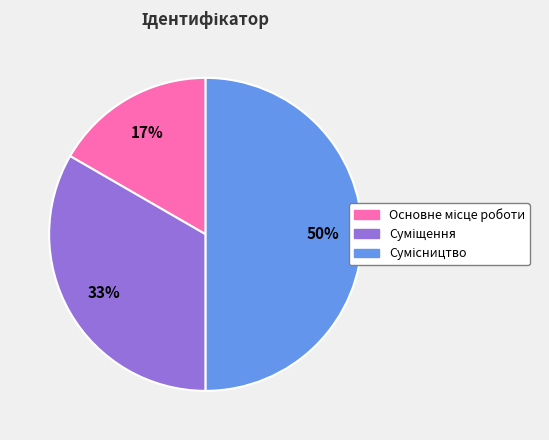

How many segments does this pie chart have?

3